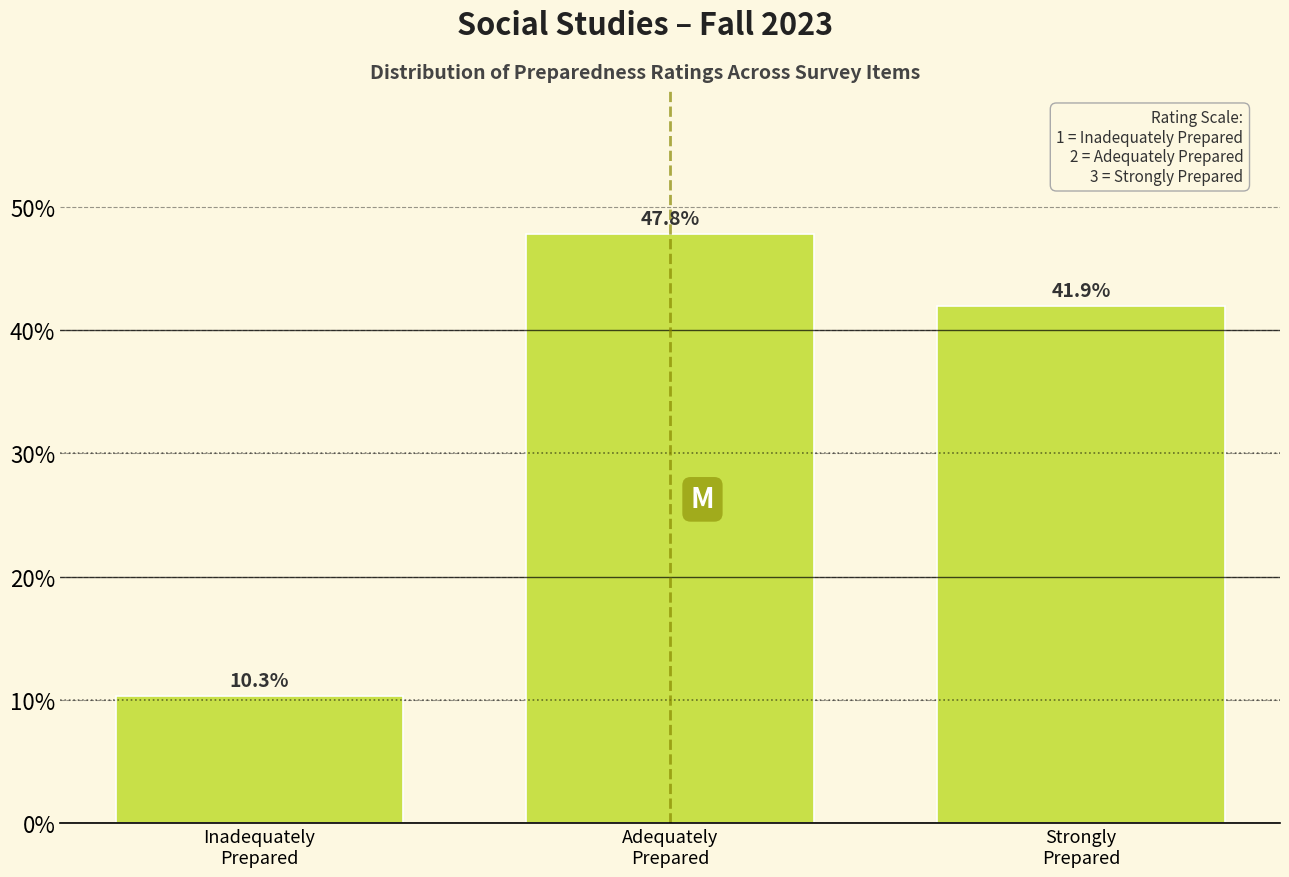

Reading left to right, list all the values displayed in this chart.

10.3	47.8	41.9